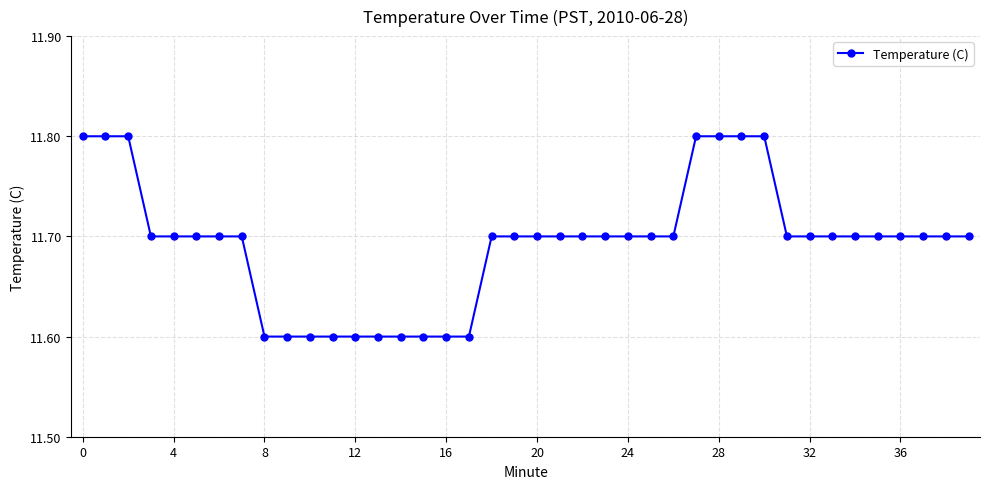

Count the values in the range 11 to 12.

40